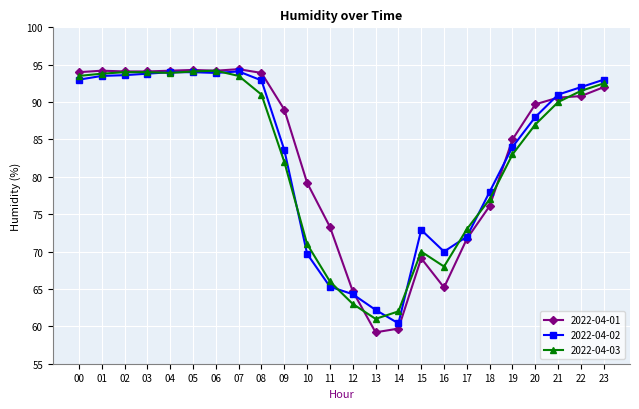

What is the value of the 2022-04-03 point at the 24th from the left?

92.5